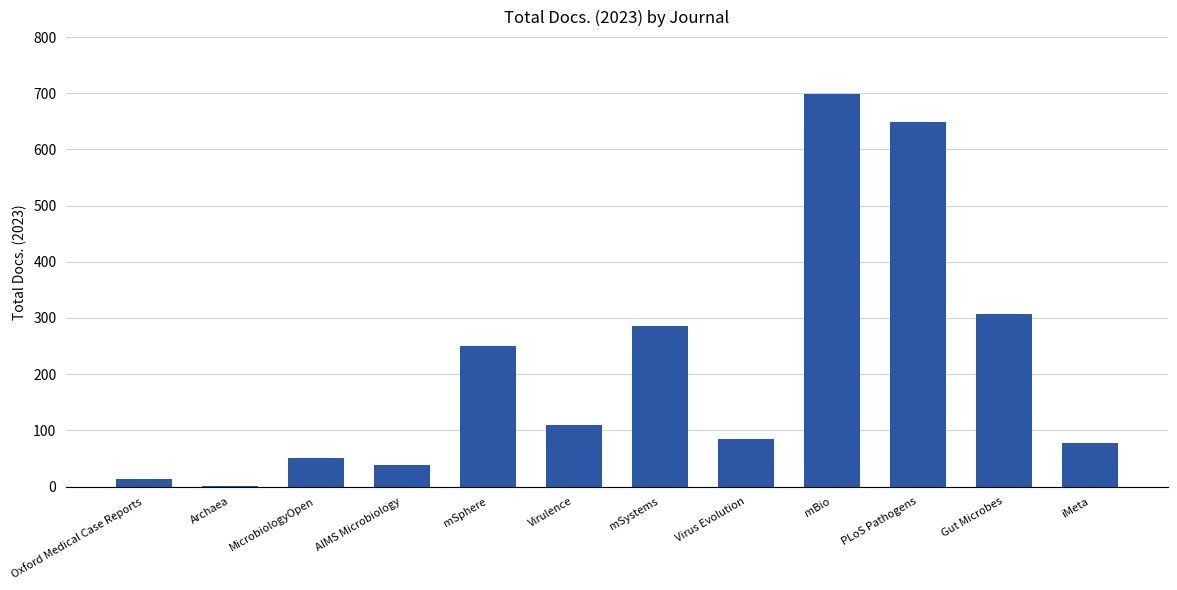

What is the sum of the values at mSystems and iMeta?

364